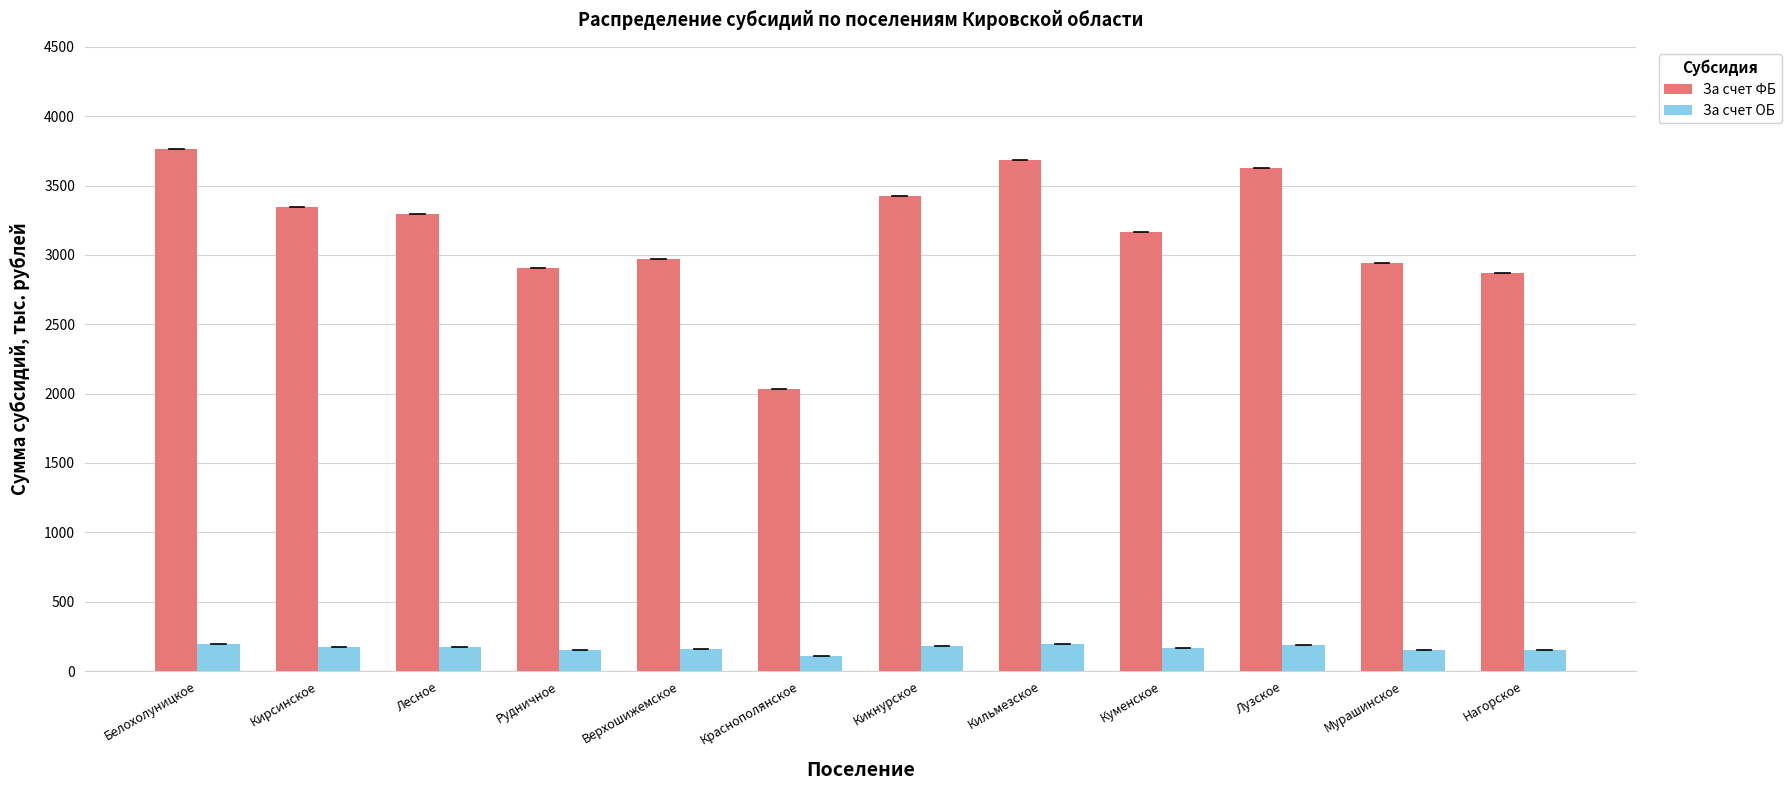

What is the sum of the За счет ФБ values at Рудничное and Кикнурское?

6330.3